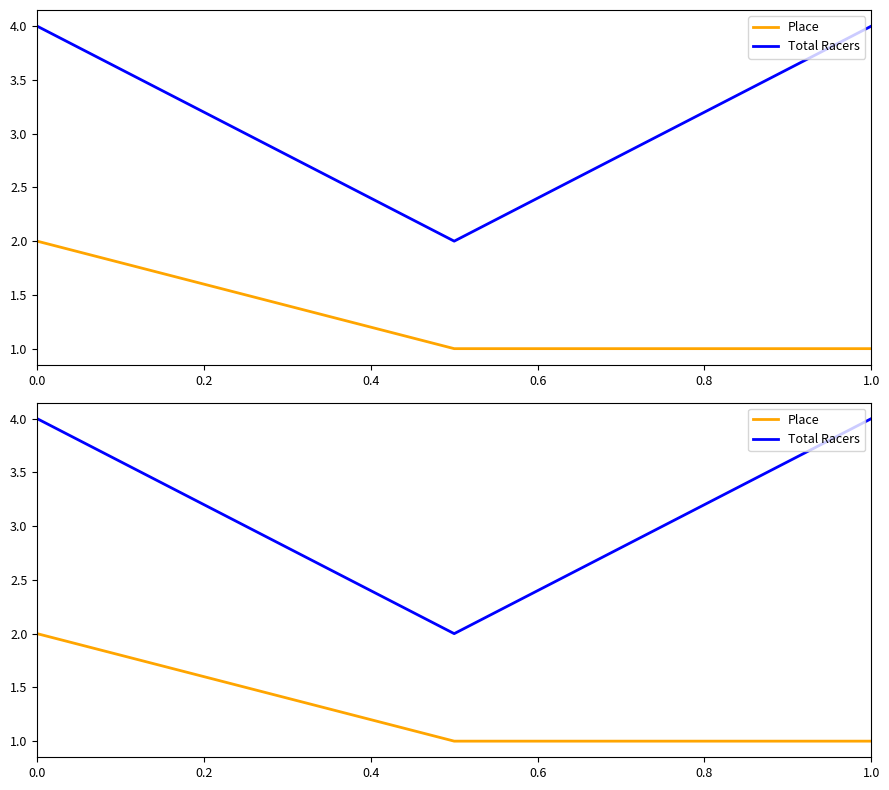

What is the average value of the Total Racers series?

3